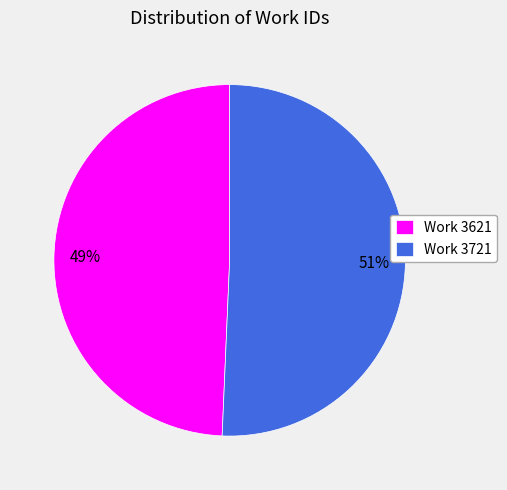

Rank the categories by value from lowest to highest.

Work 3621, Work 3721